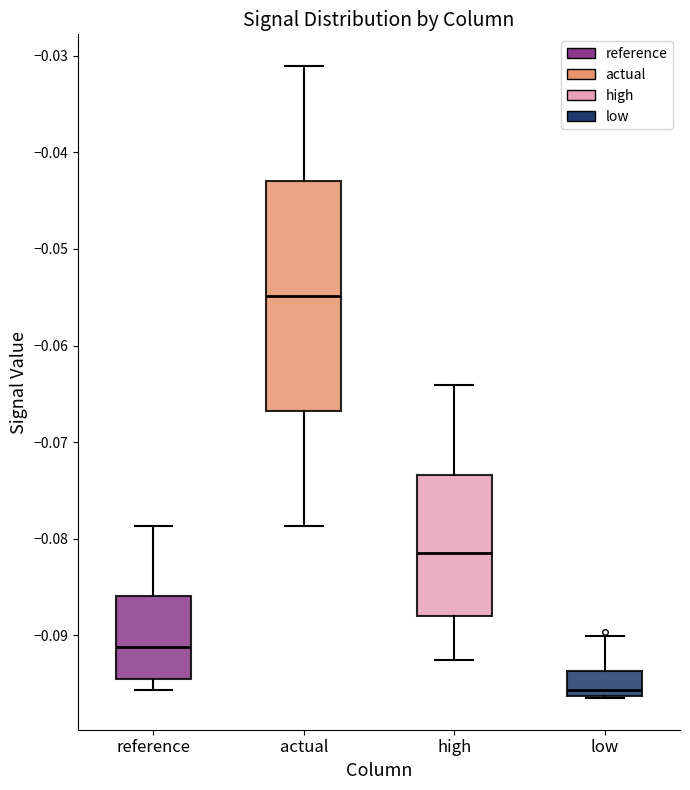

Comparing the boxes themselves (not the whiskers), which one is the tallest?

actual